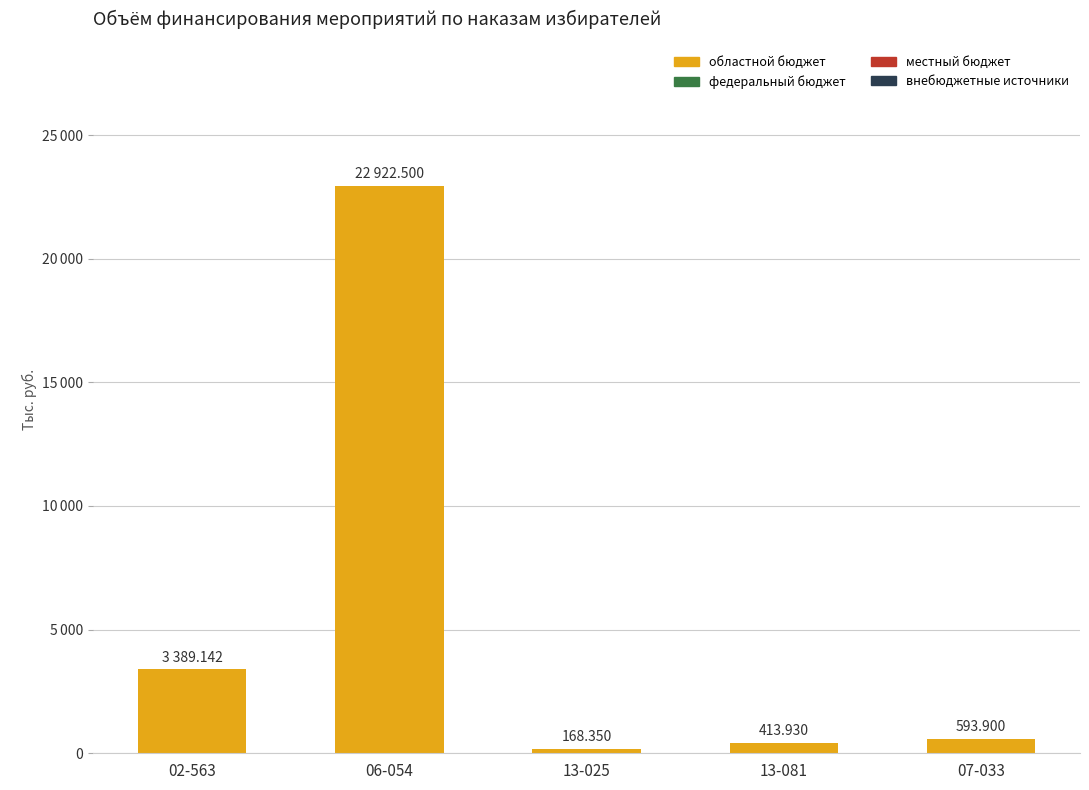

Does the chart contain any negative values?

No